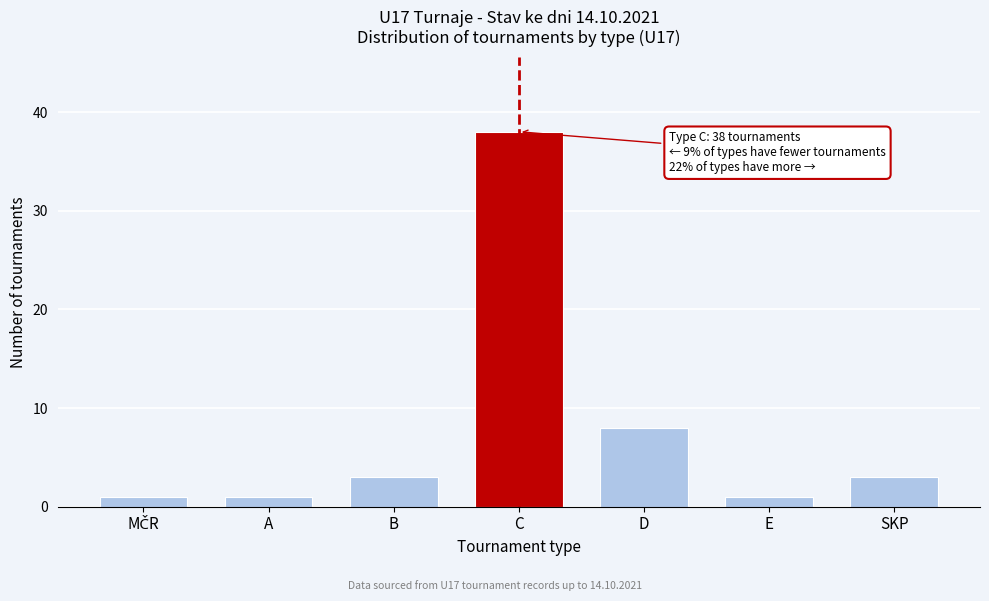

Reading right to left, what are all the values shown in this chart?

3	1	8	38	3	1	1